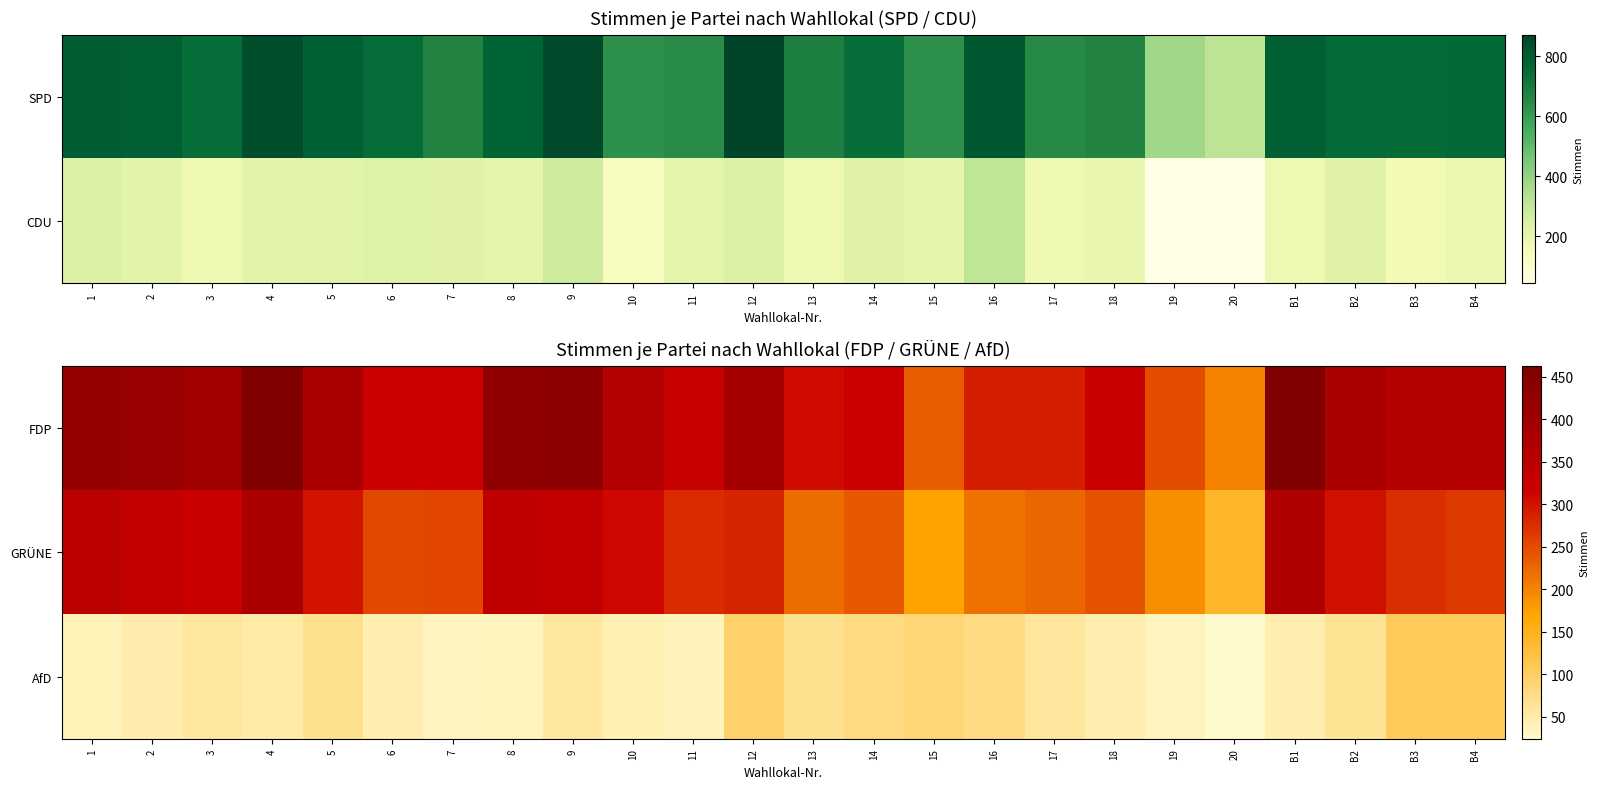

Is it true that GRÜNE equals 85 at 6?

False